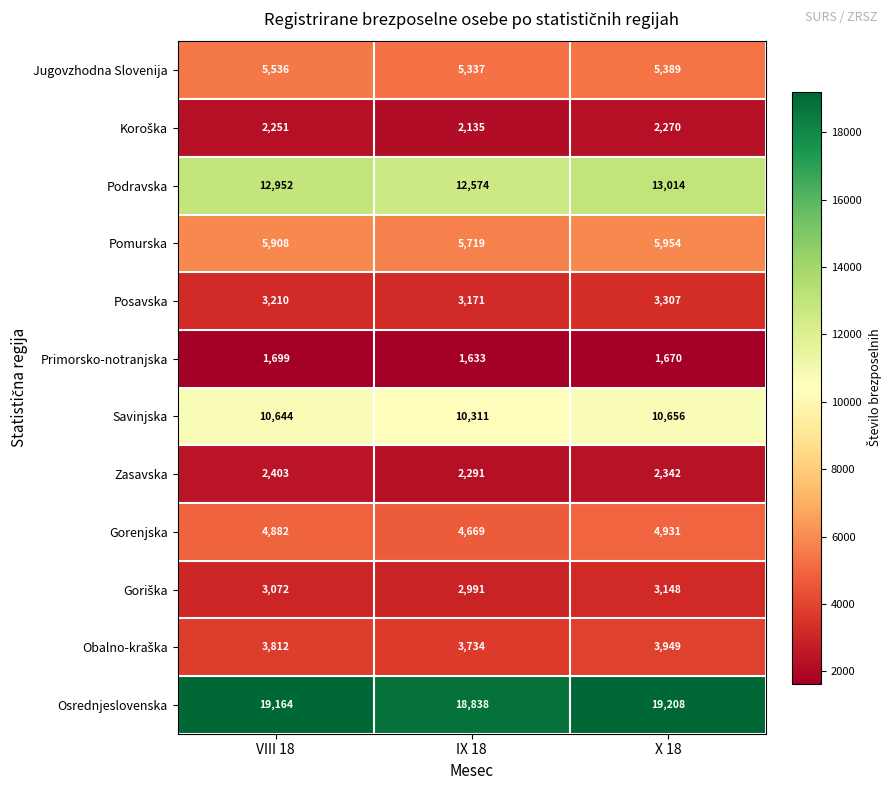

At which category is the sum across all series the highest?

X 18